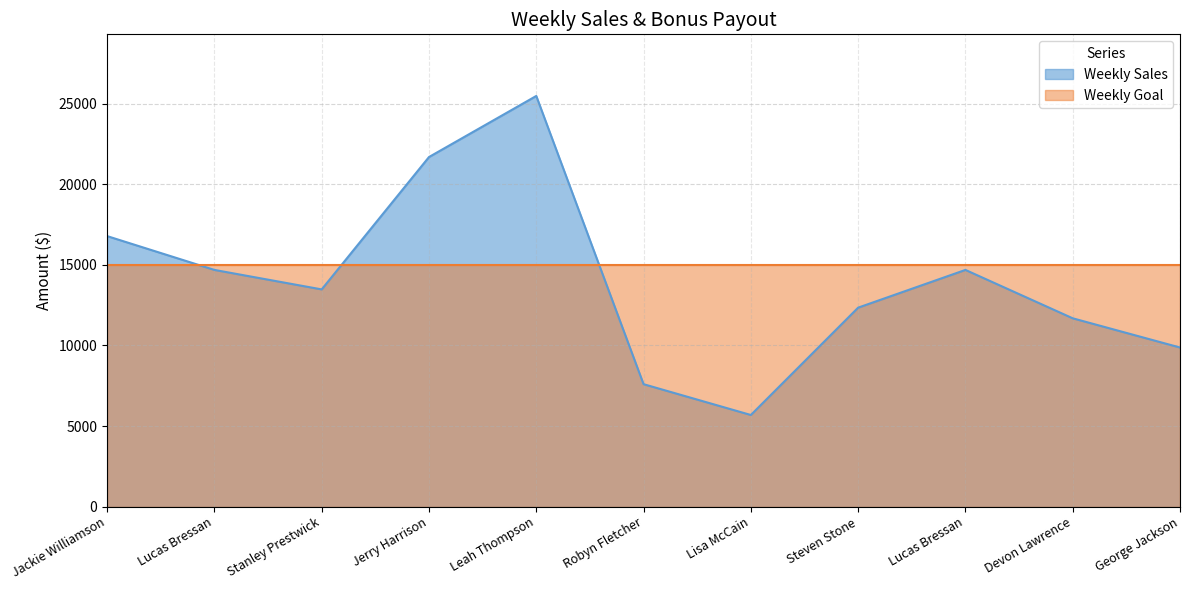

True or false: the data shows 25478.5 at Leah Thompson.

True